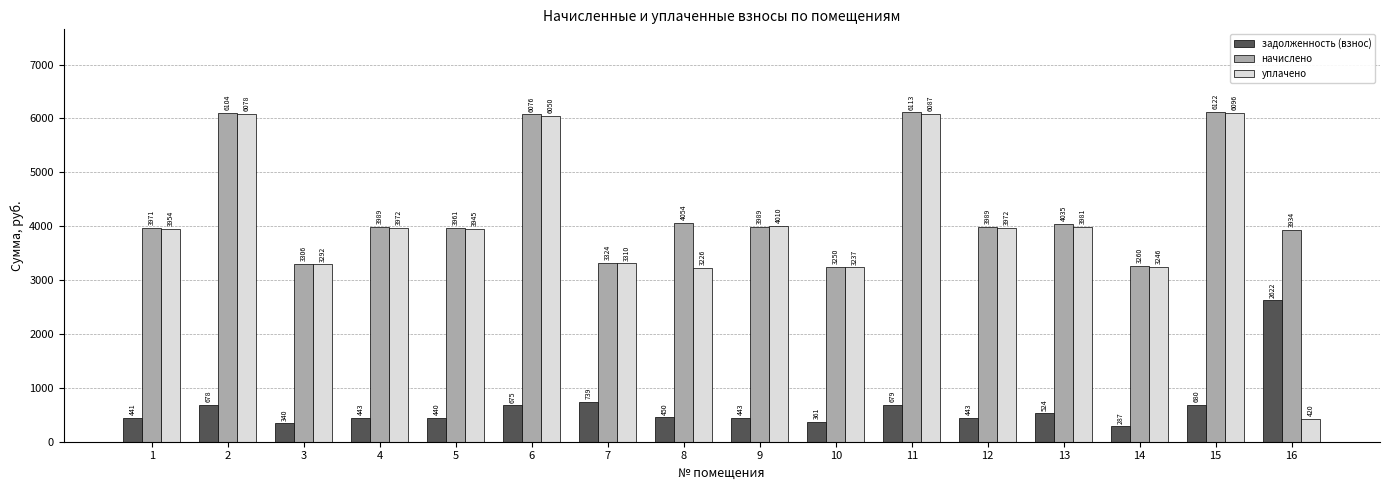

True or false: начислено has a value of 1384.0 at 8.

False